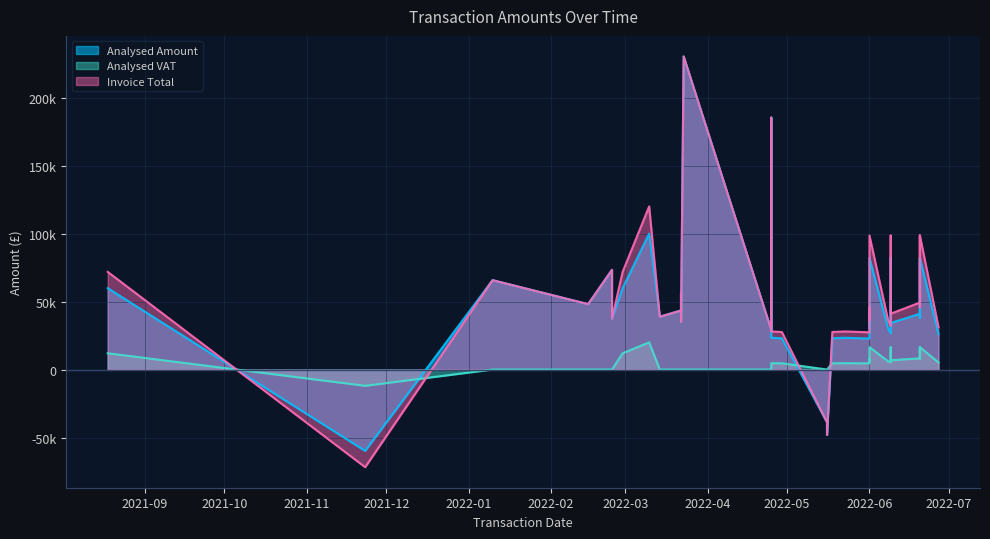

True or false: Invoice Total has more than 2 interior local peaks.

True